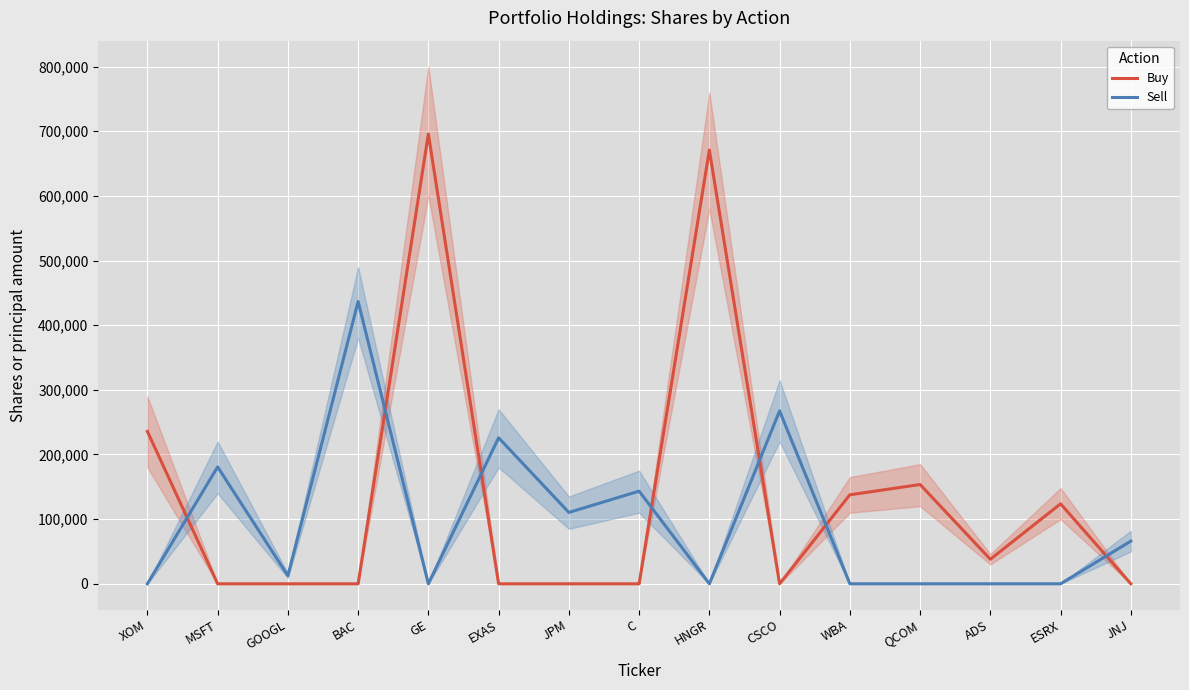

What position from the left is JPM?

7